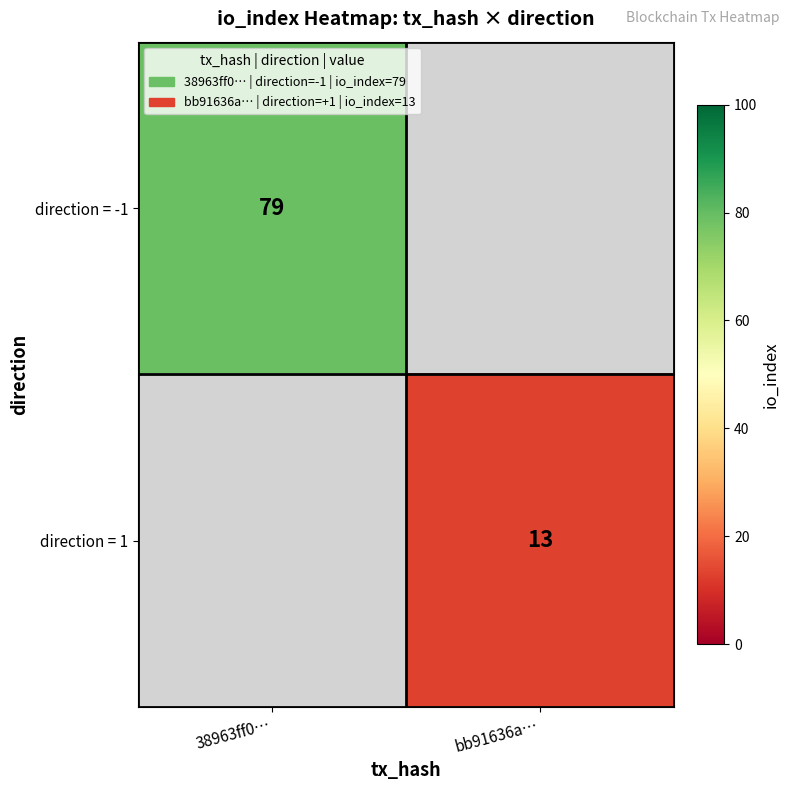

What is the smallest value displayed?

13.0